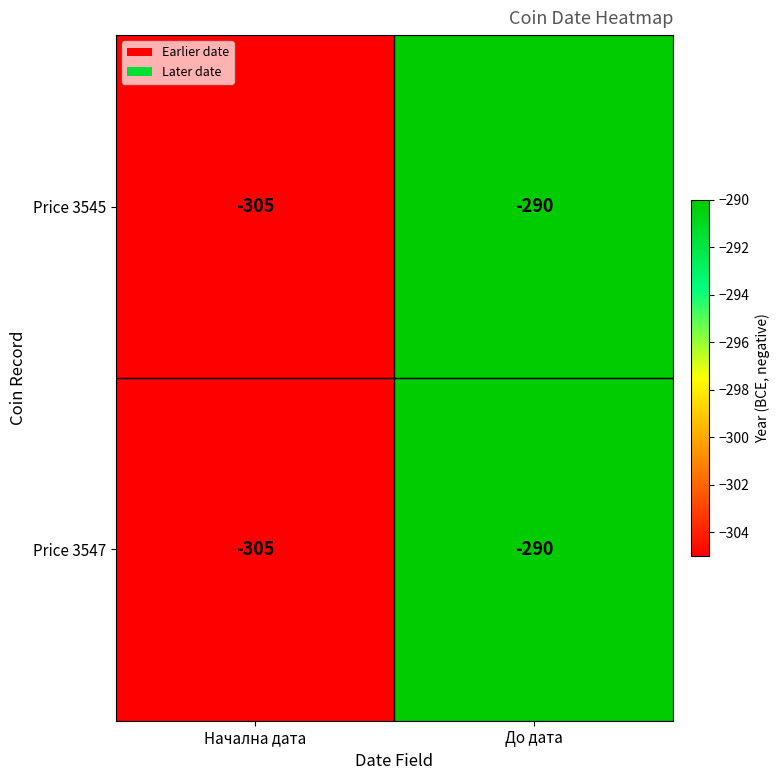

What is the difference between the Price 3545 values at Начална дата and До дата?

15